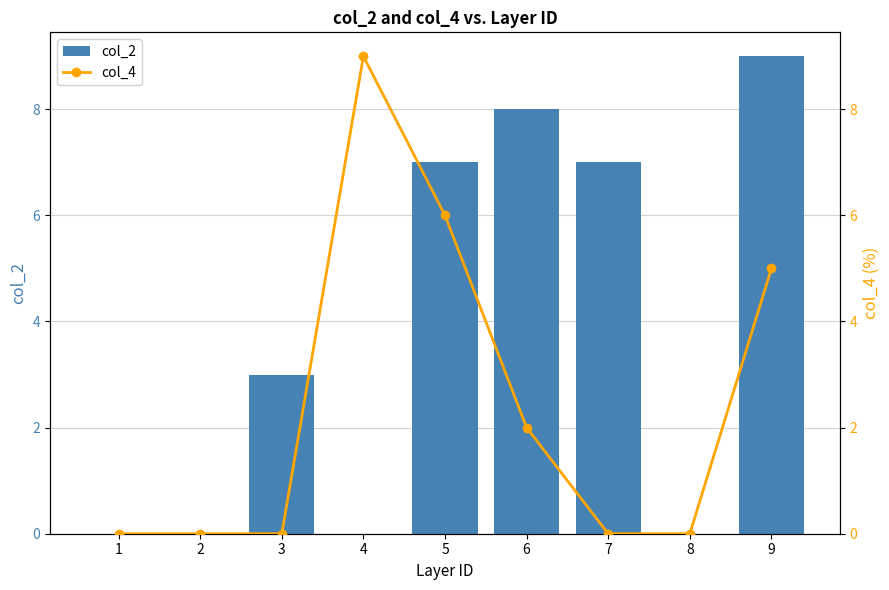

What is the value of the col_4 bar at the 6th from the left?

2